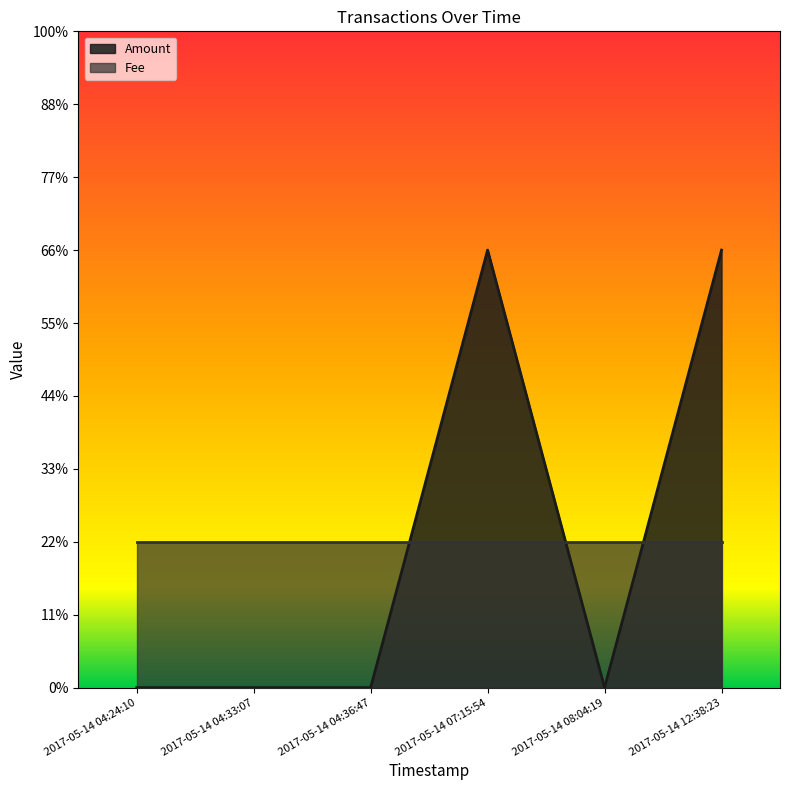

What is the average value?

1